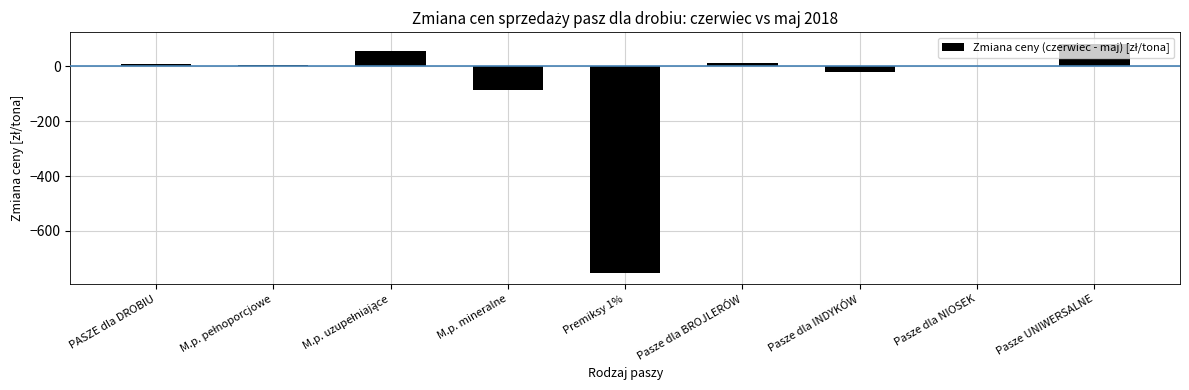

What value does the data have at Pasze dla INDYKÓW?

-19.6